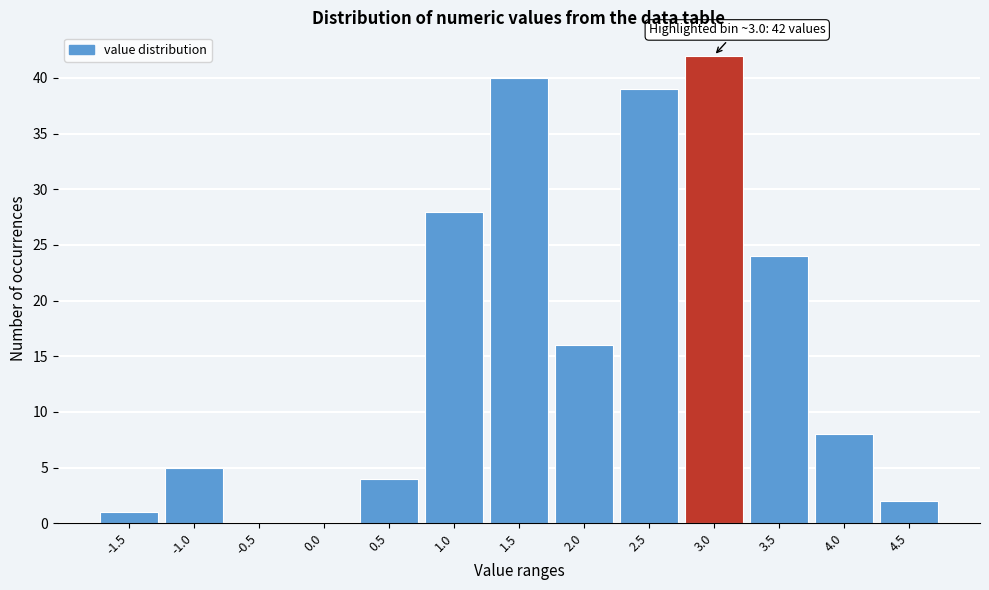

Reading left to right, extract all data points from this chart.

-1.5=1	-1.0=5	-0.5=0	0.0=0	0.5=4	1.0=28	1.5=40	2.0=16	2.5=39	3.0=42	3.5=24	4.0=8	4.5=2